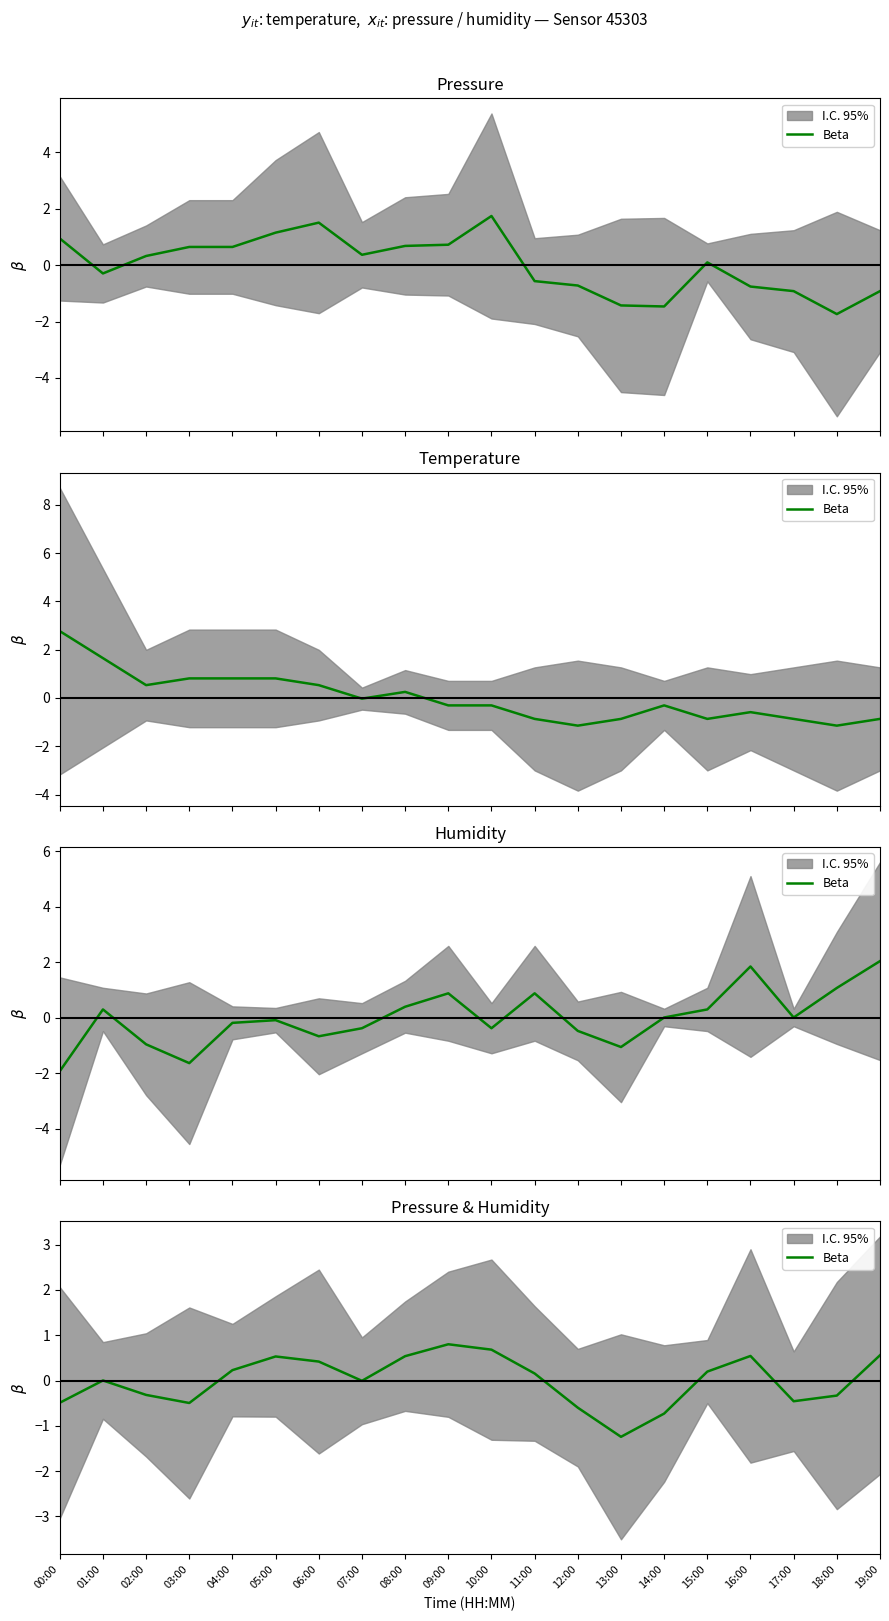

What value does the data have at 19:00?

0.6